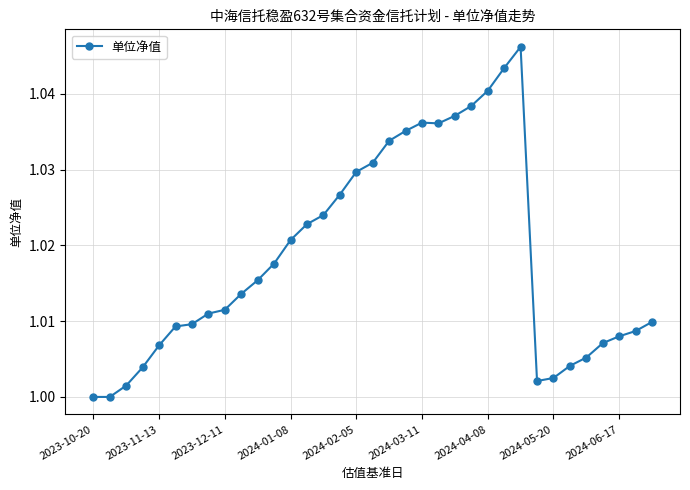

True or false: there are more than 0 points higher than both neighbors.

True